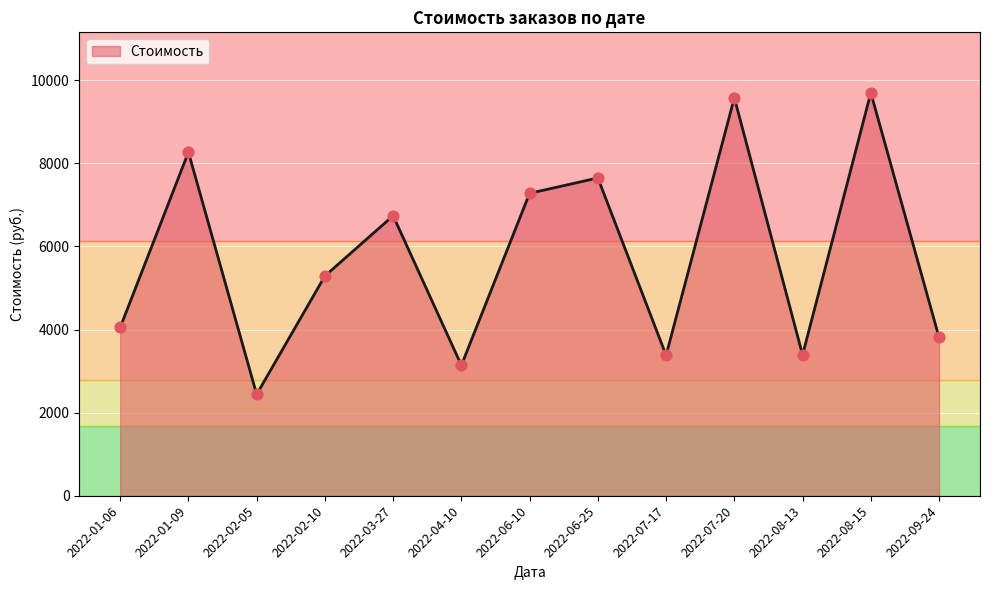

Approximately how many times larger is the value at 2022-06-10 compared to 2022-01-06?

1.8